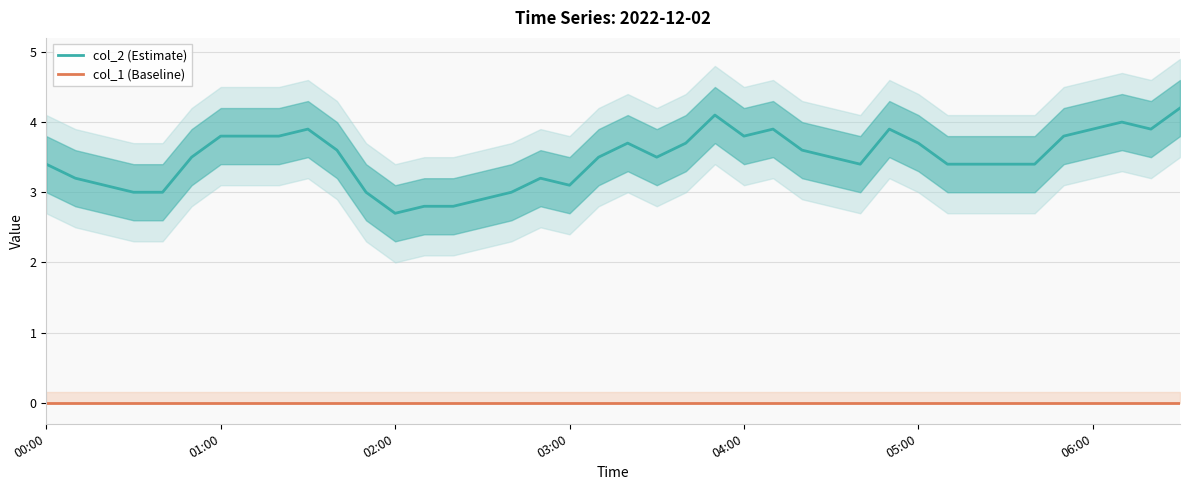

Which series has the widest spread of values?

col_2 (Estimate)